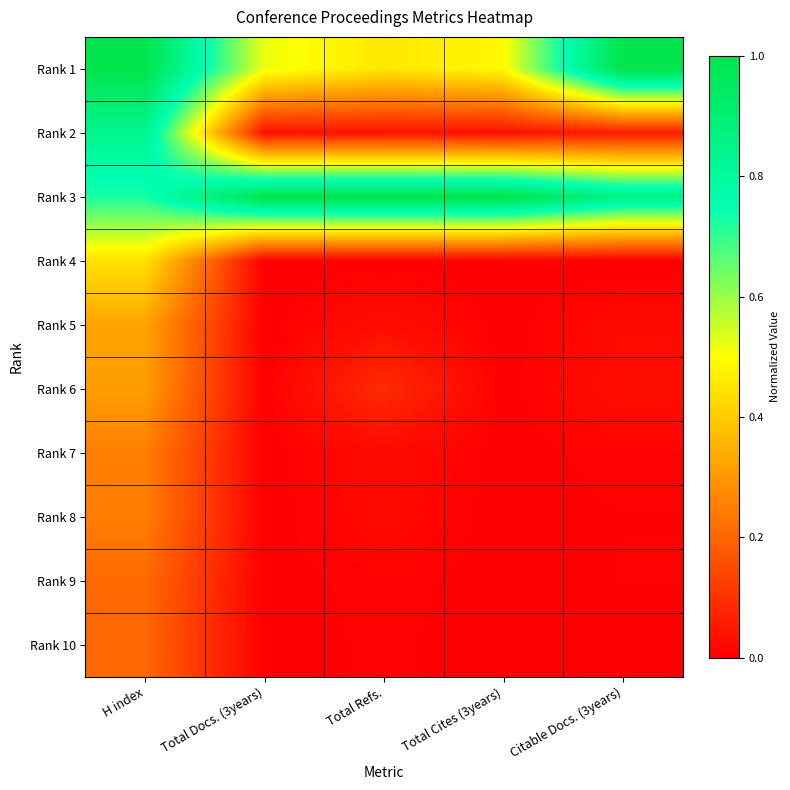

At Total Refs., list the series in order from smallest to largest.

Rank 4, Rank 10, Rank 9, Rank 8, Rank 7, Rank 5, Rank 2, Rank 6, Rank 1, Rank 3